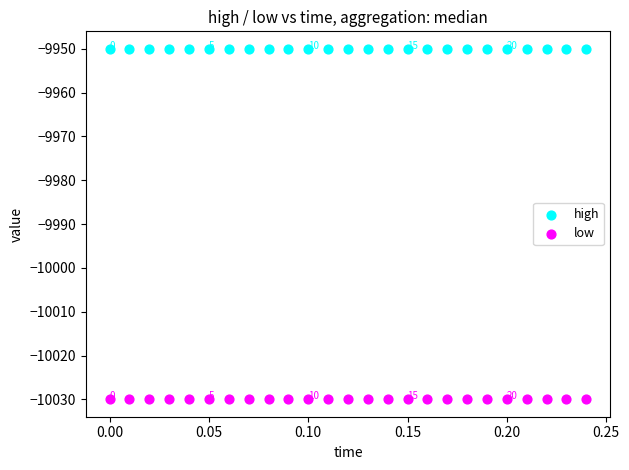

What are all the series names shown in the legend?

high, low